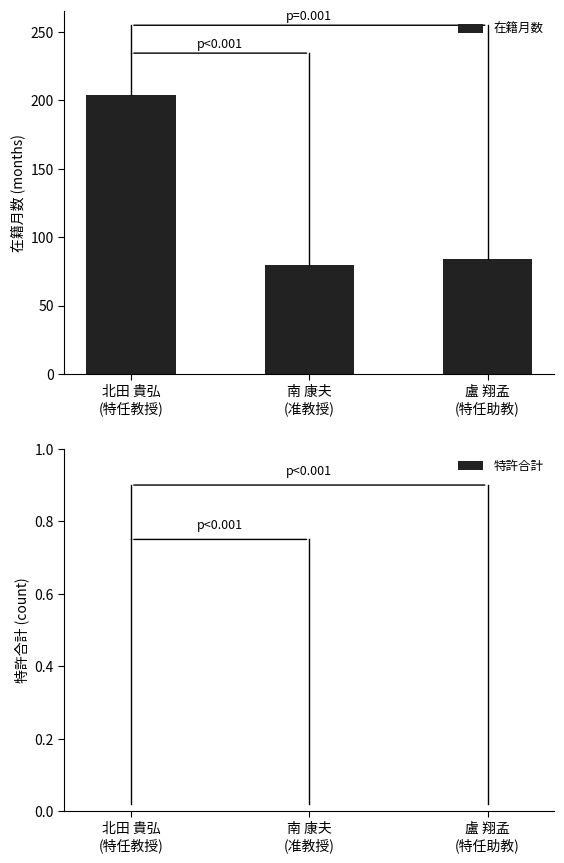

What is the value of the 2nd bar from the left?

80